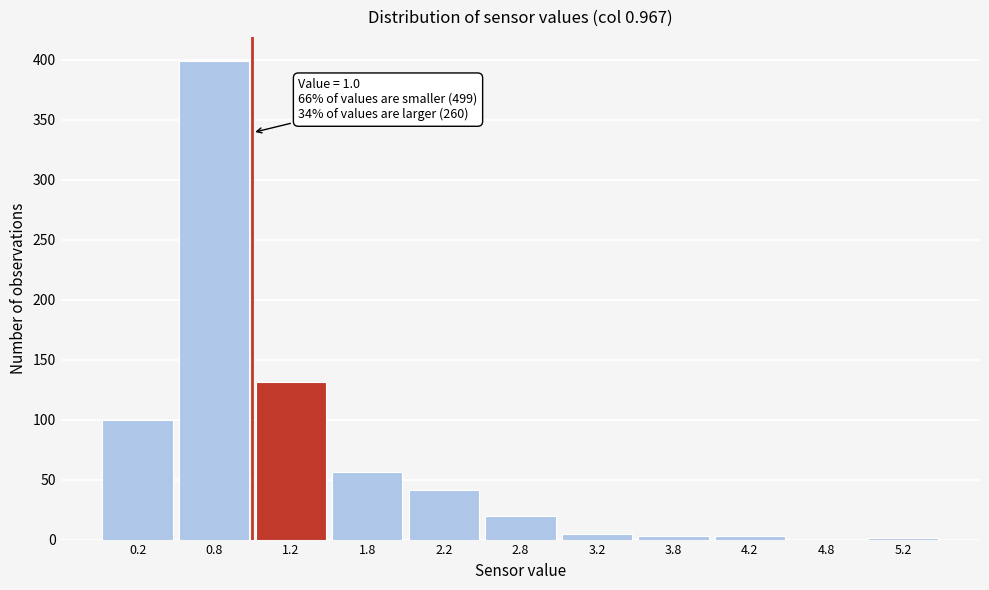

Over which range of the x-axis is the bar tallest?

0.5 to 1.0